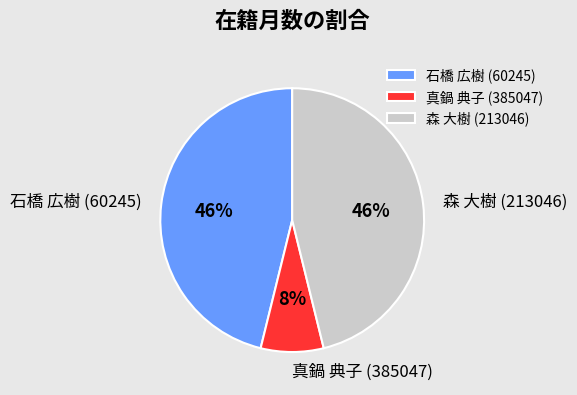

What is the smallest slice in the pie chart?

真鍋 典子 (385047)